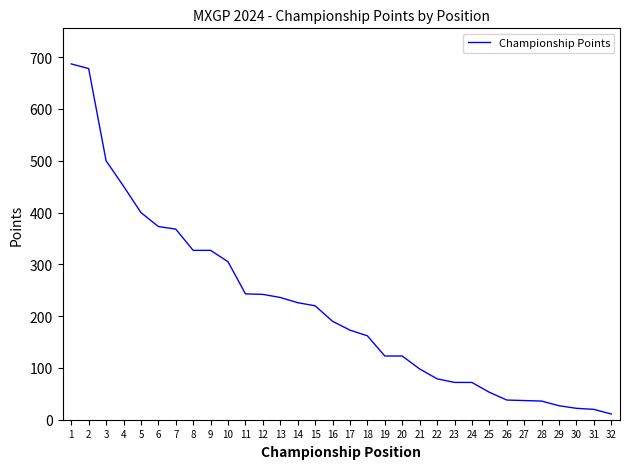

What is the difference between the maximum and minimum values?

676